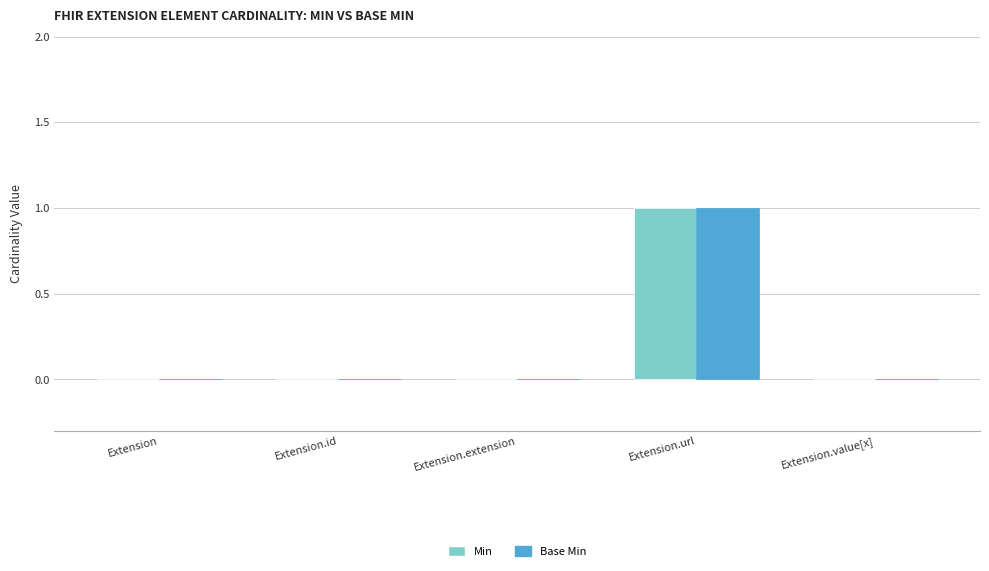

How many distinct data groups are displayed?

2